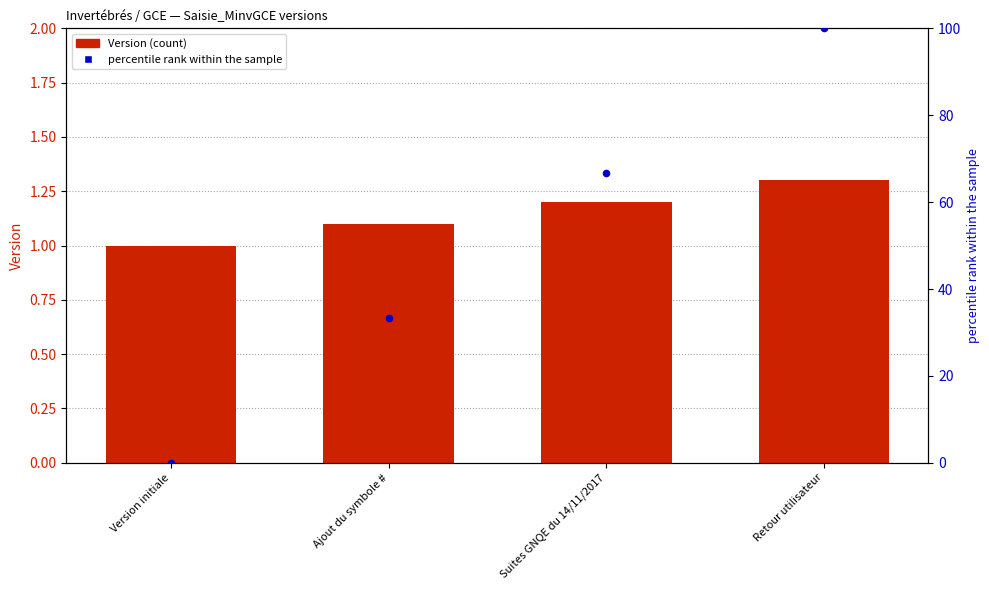

Which series reaches the minimum Y coordinate?

percentile rank within the sample